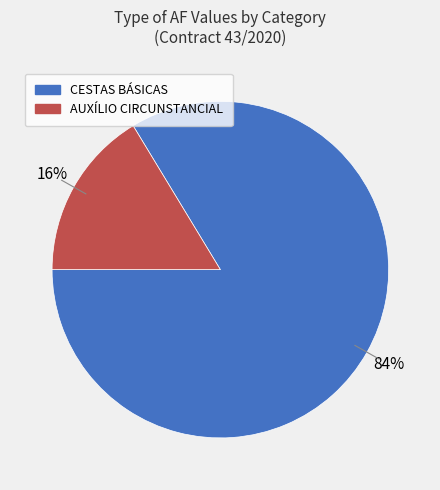

To the nearest percent, what is the average slice percentage?

50%